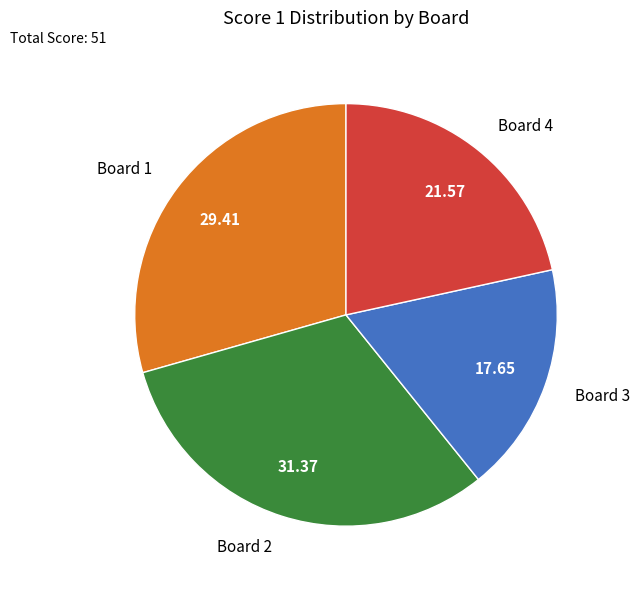

What is the smallest slice in the pie chart?

Board 3